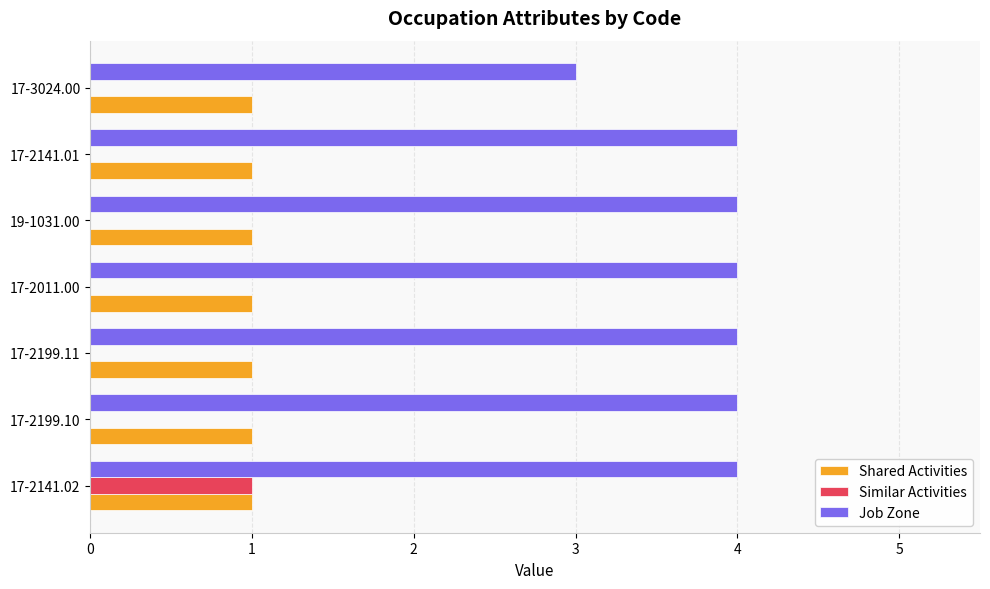

Is it true that Job Zone equals 2 at 17-2199.10?

False